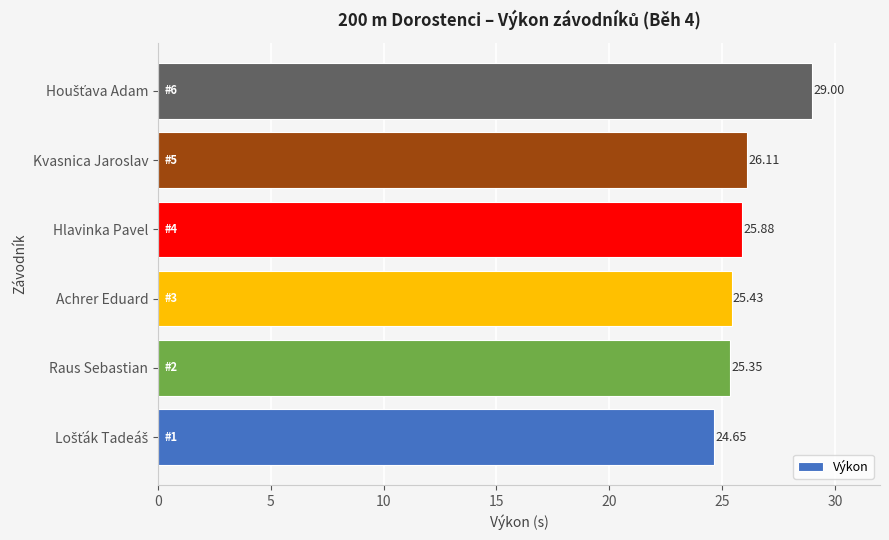

Where is the data nearest to the value 26?

Kvasnica Jaroslav